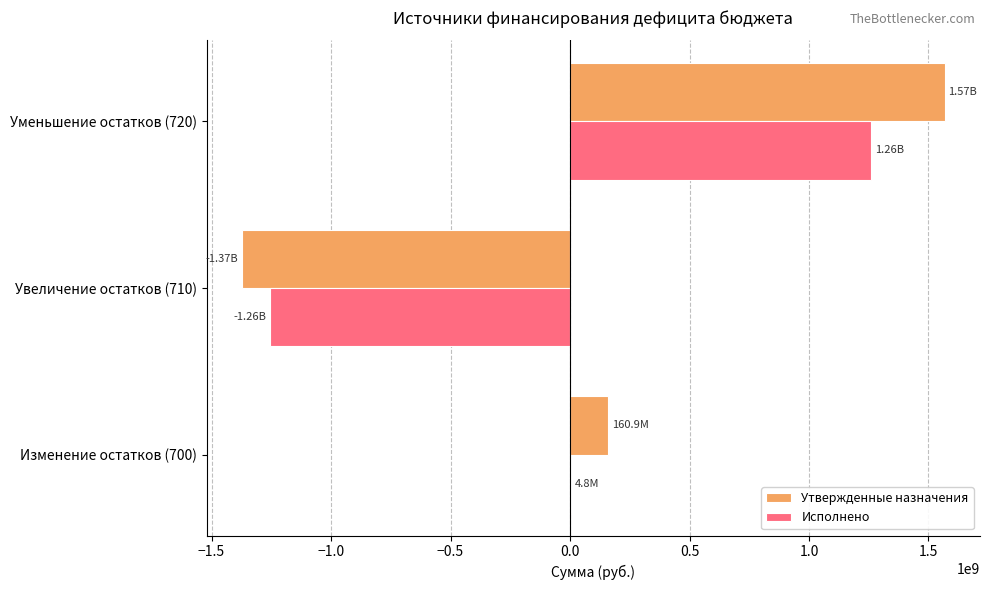

At which category is the sum across all series the highest?

Уменьшение остатков (720)